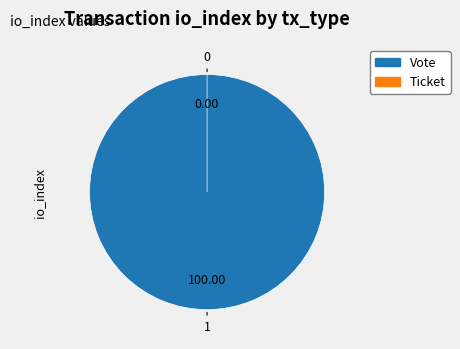

Is Ticket the majority of the pie?

No